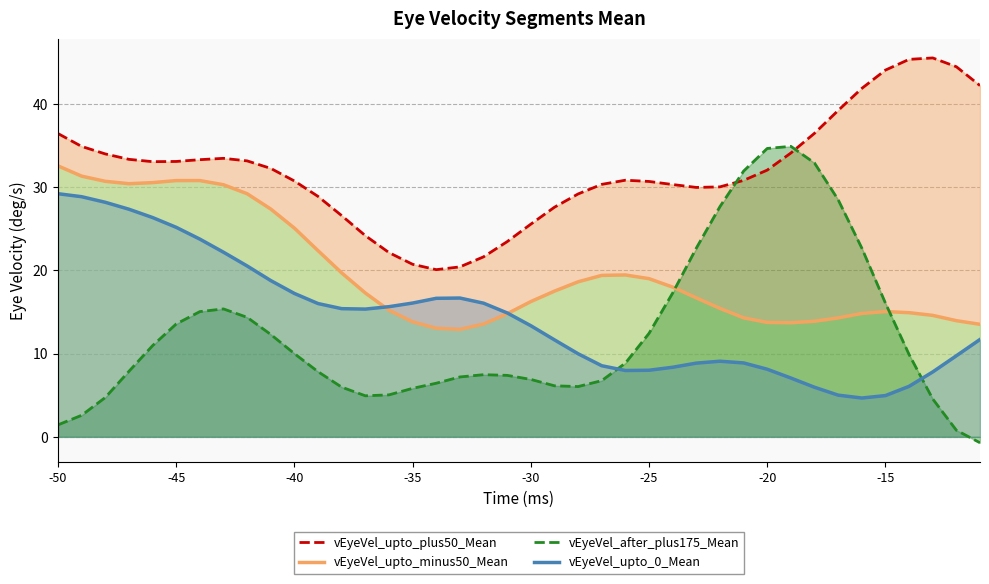

Is it true that vEyeVel_upto_0_Mean equals 3.6 at 10?

False